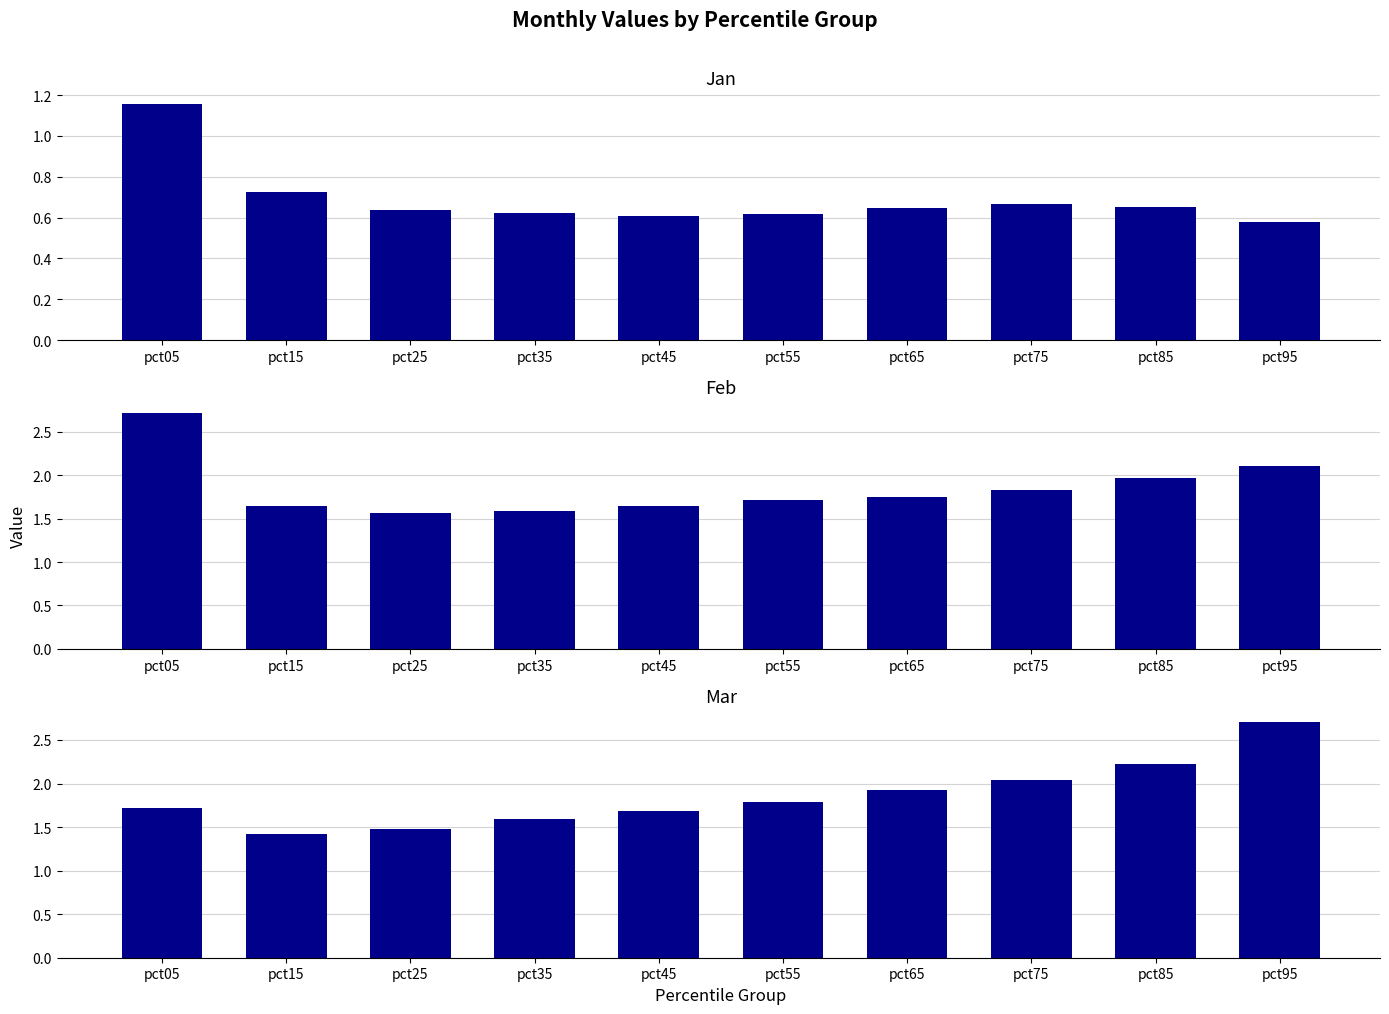

How many distinct data groups are displayed?

3